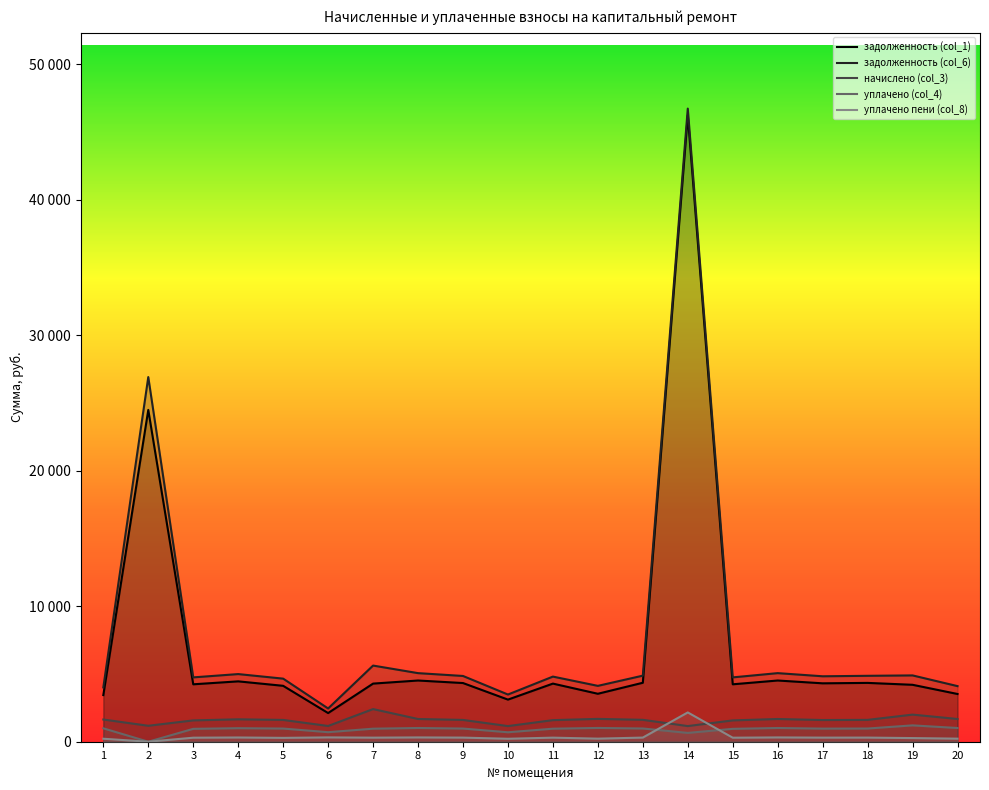

Which series has the largest total across all categories?

задолженность (col_6)